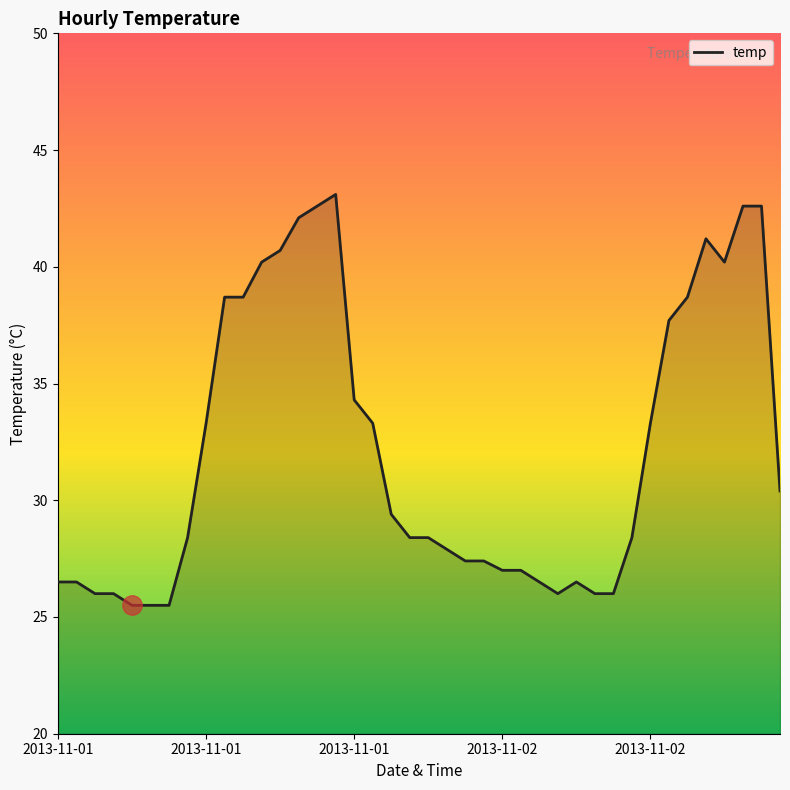

How many lines are shown in the chart?

1